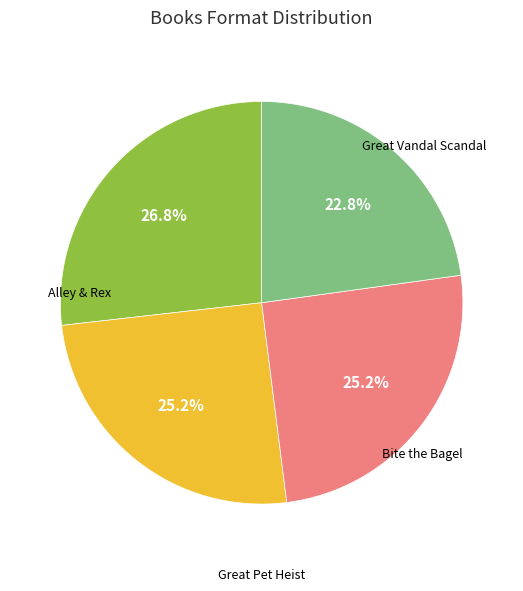

Does any single category account for the majority?

No